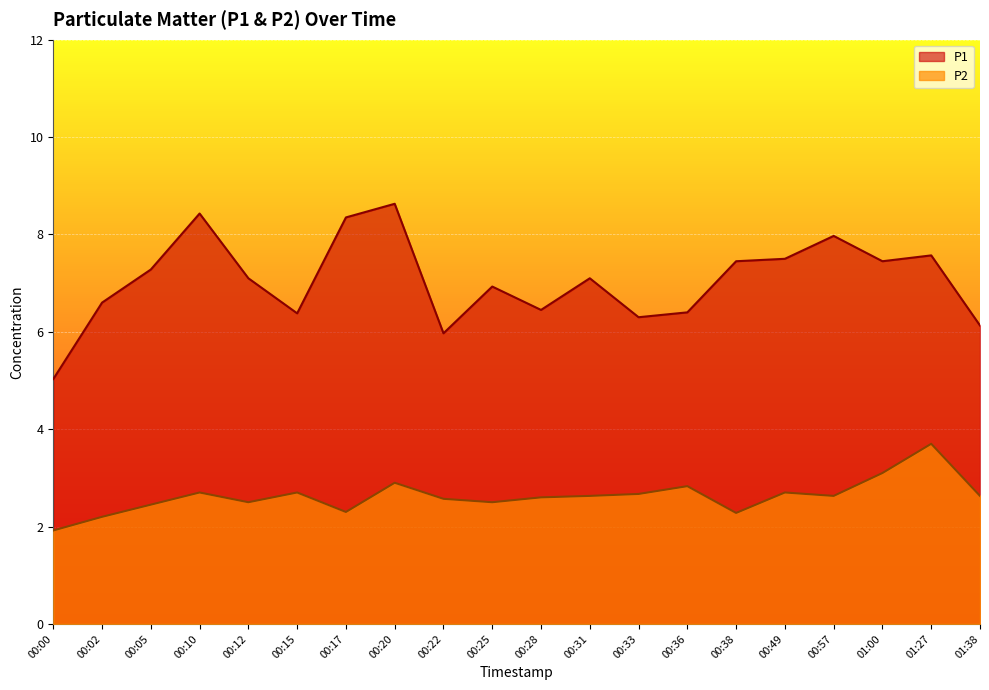

What is the smallest value displayed?

1.9